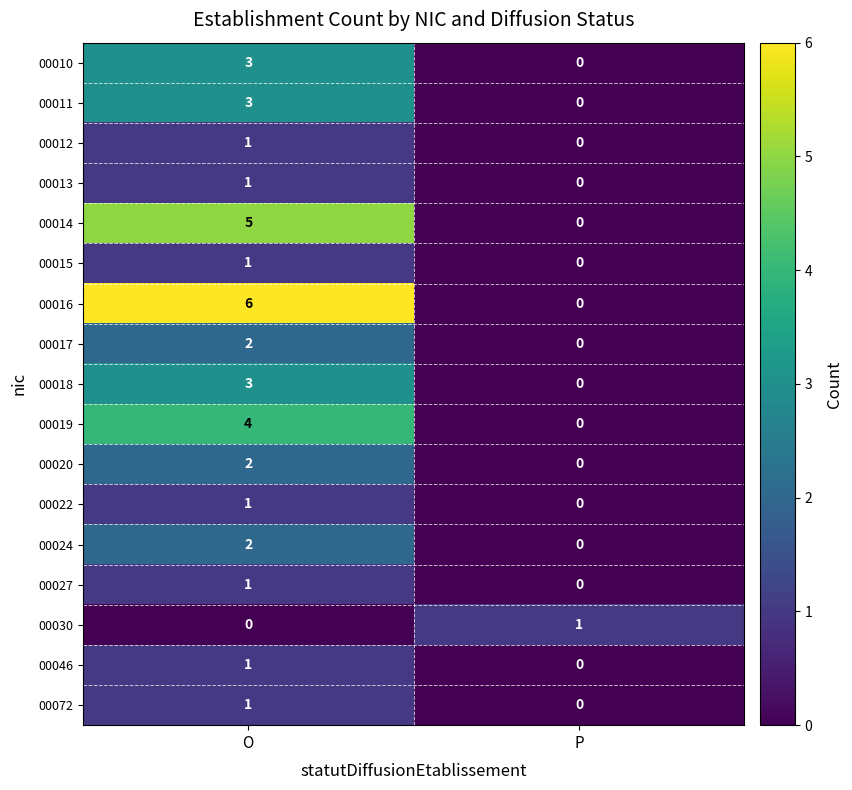

Rank the categories by 00013 value from lowest to highest.

P, O